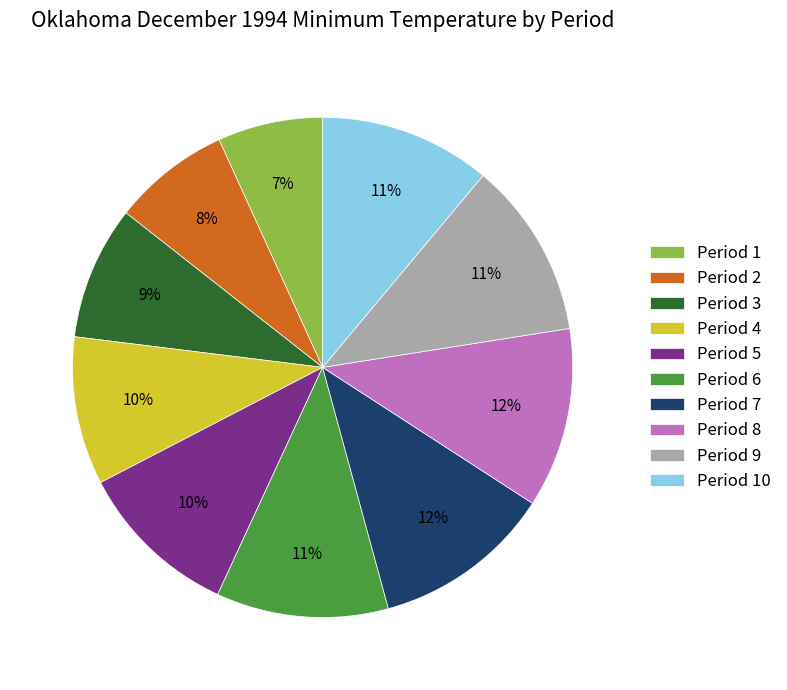

What percentage is the Period 6 slice, to the nearest percent?

11%